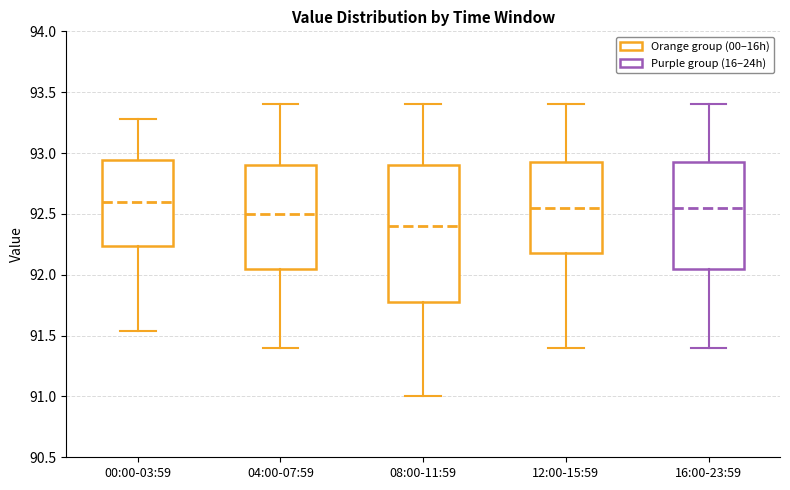

Where is the upper edge of the box for 12:00-15:59 on the y-axis? The values are not printed on the chart, so give them approximately, as read against the axis.

92.95